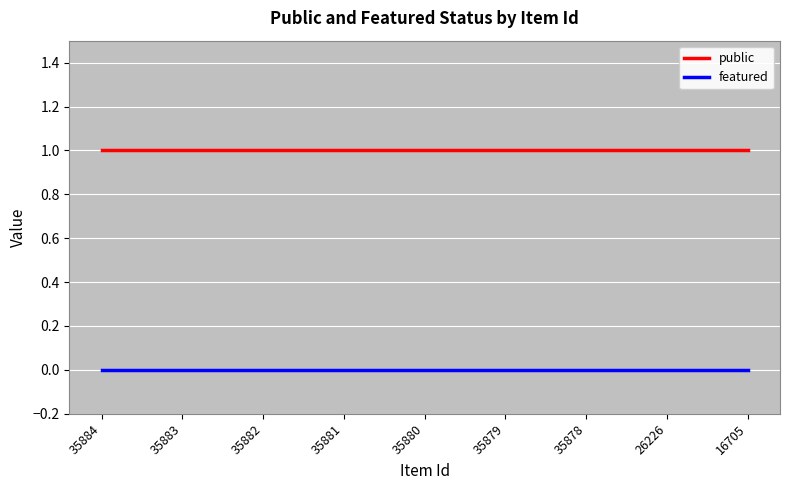

Does the chart have visible grid lines?

Yes